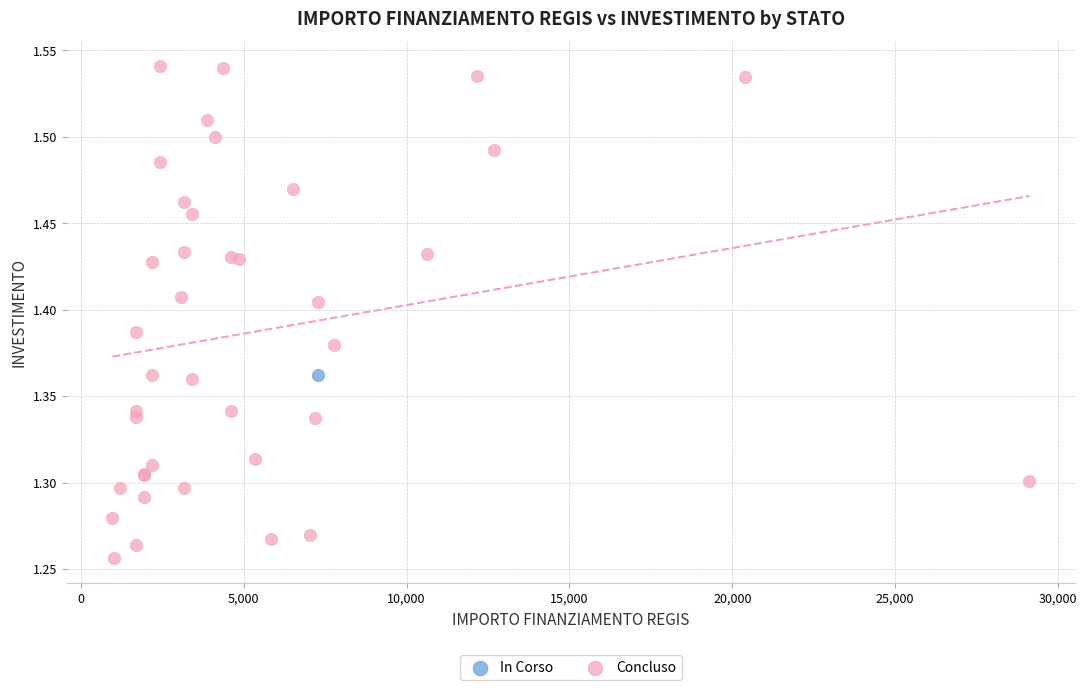

What are all the series names shown in the legend?

In Corso, Concluso